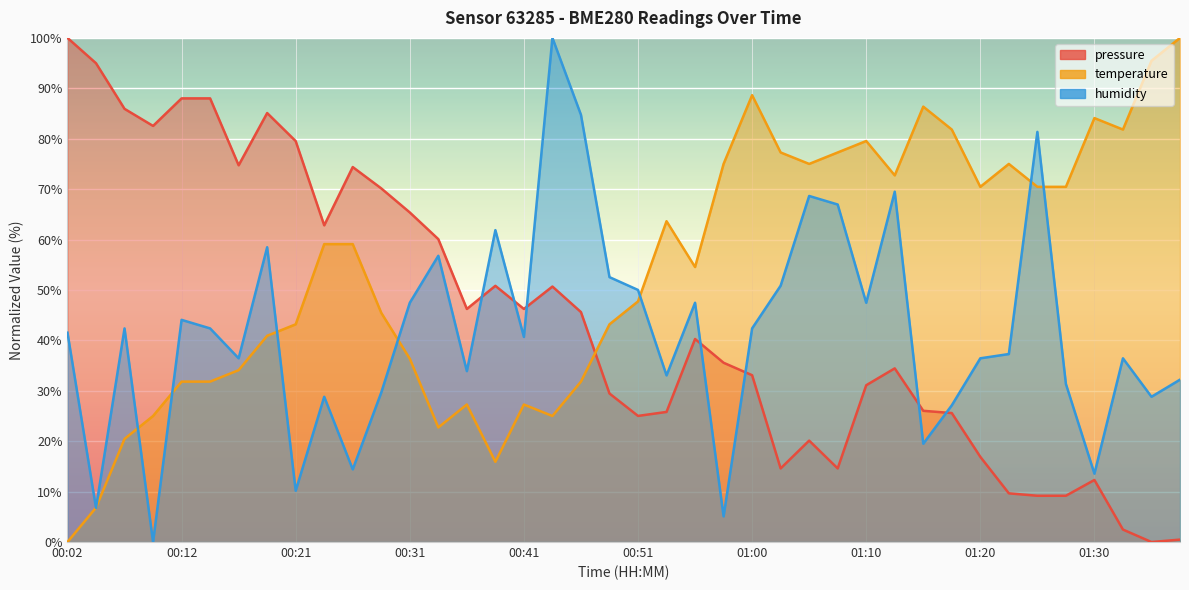

How many distinct data groups are displayed?

3